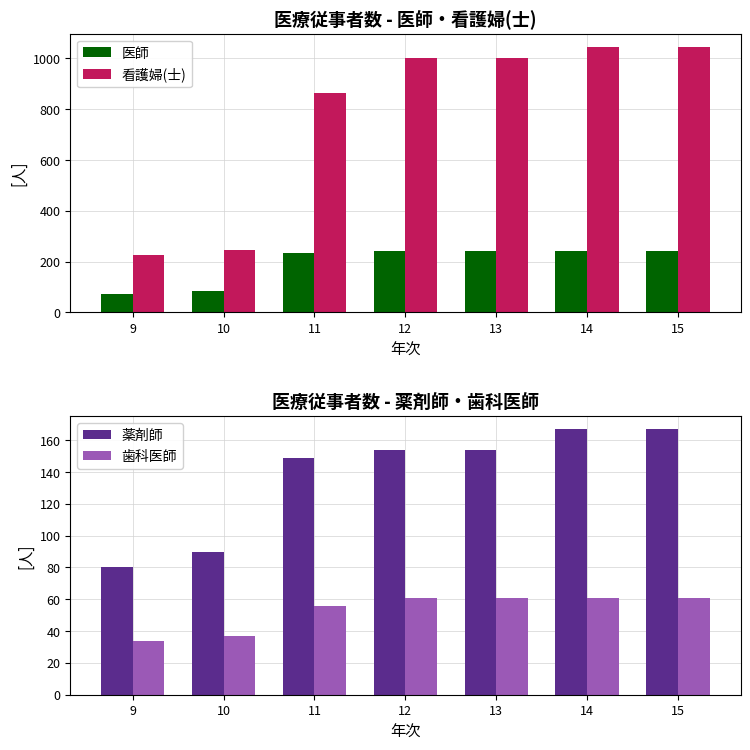

True or false: 薬剤師 has a value of 167 at 15.

True